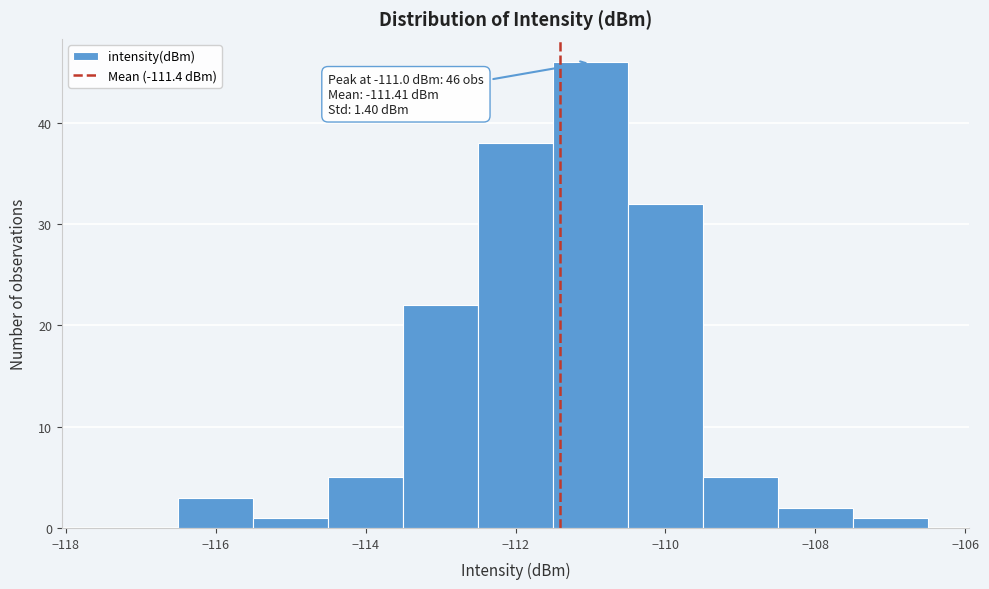

Over which range of the x-axis is the bar tallest?

-111.5 to -110.5